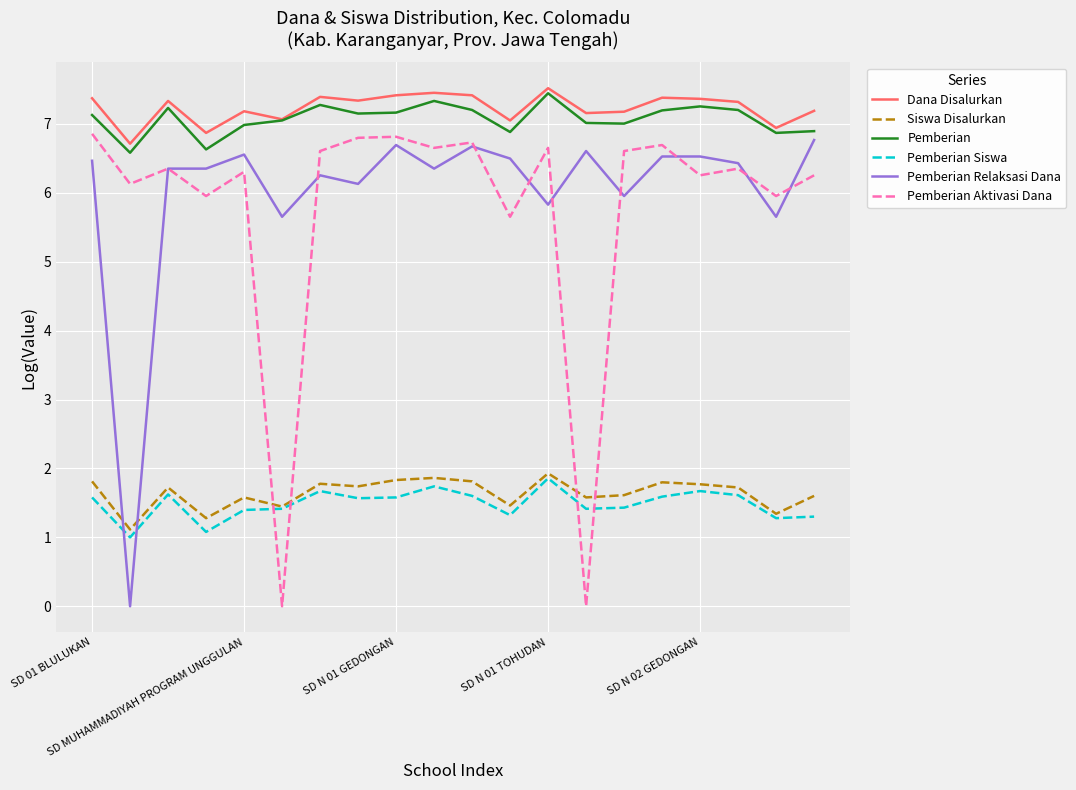

What is the greatest value displayed?

7.5